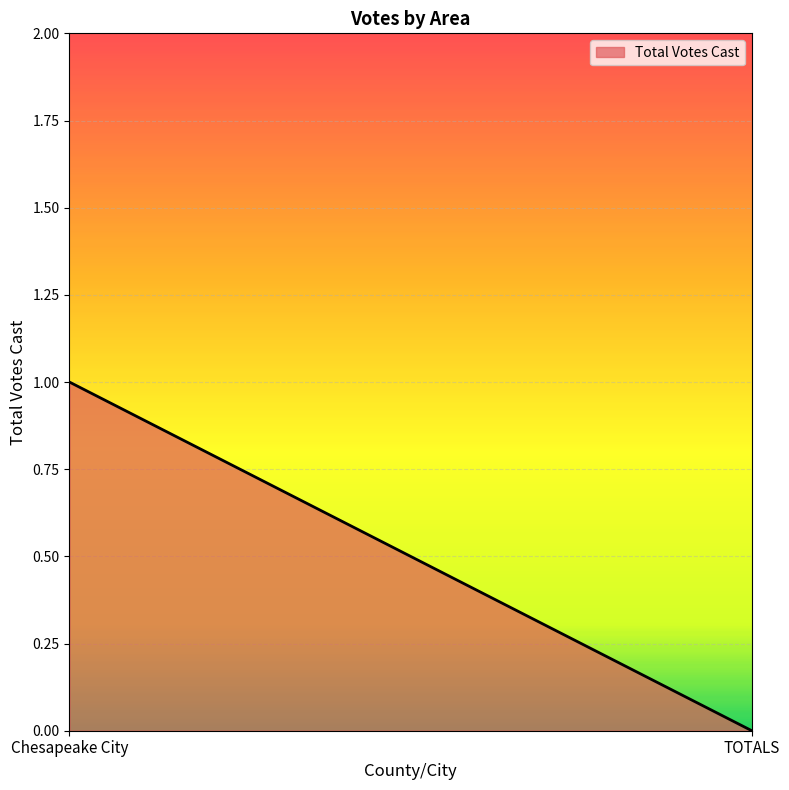

The value at Chesapeake City is 1. True or false?

True